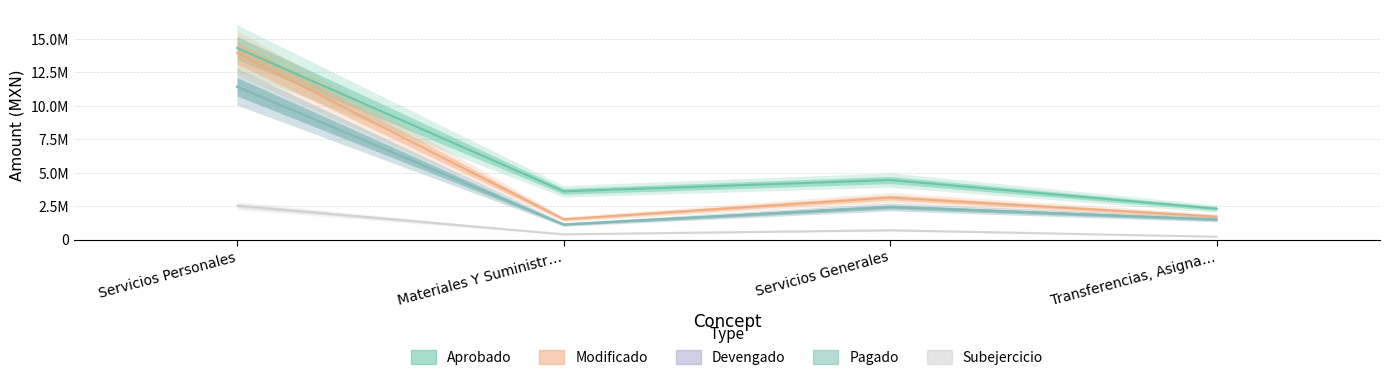

What is the difference between the Modificado values at Transferencias, Asigna… and Servicios Generales?

1421762.2